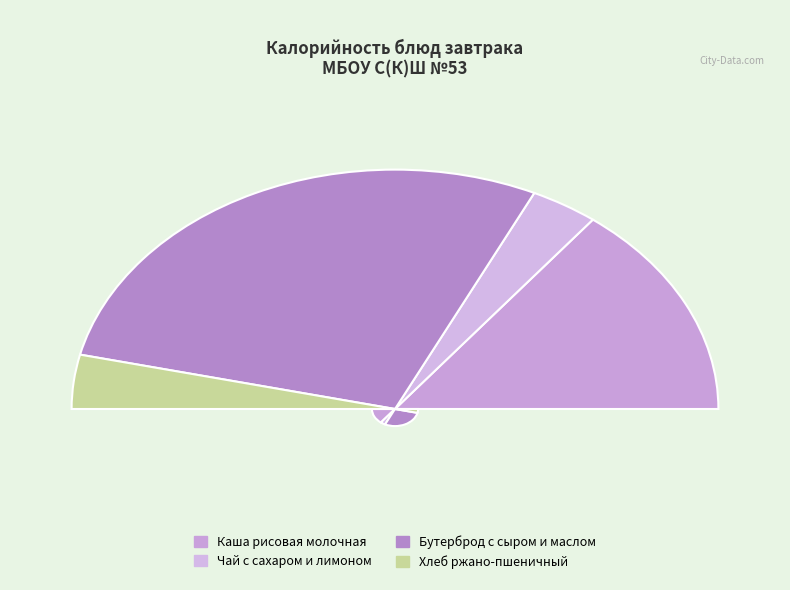

Is the sum of Бутерброд с сыром и маслом and Каша рисовая молочная greater than half?

Yes